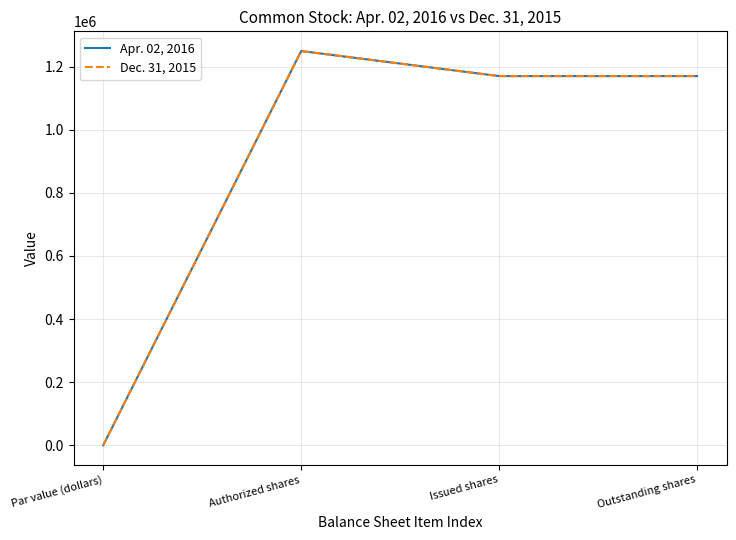

Which series has the largest range (max minus min)?

Apr. 02, 2016